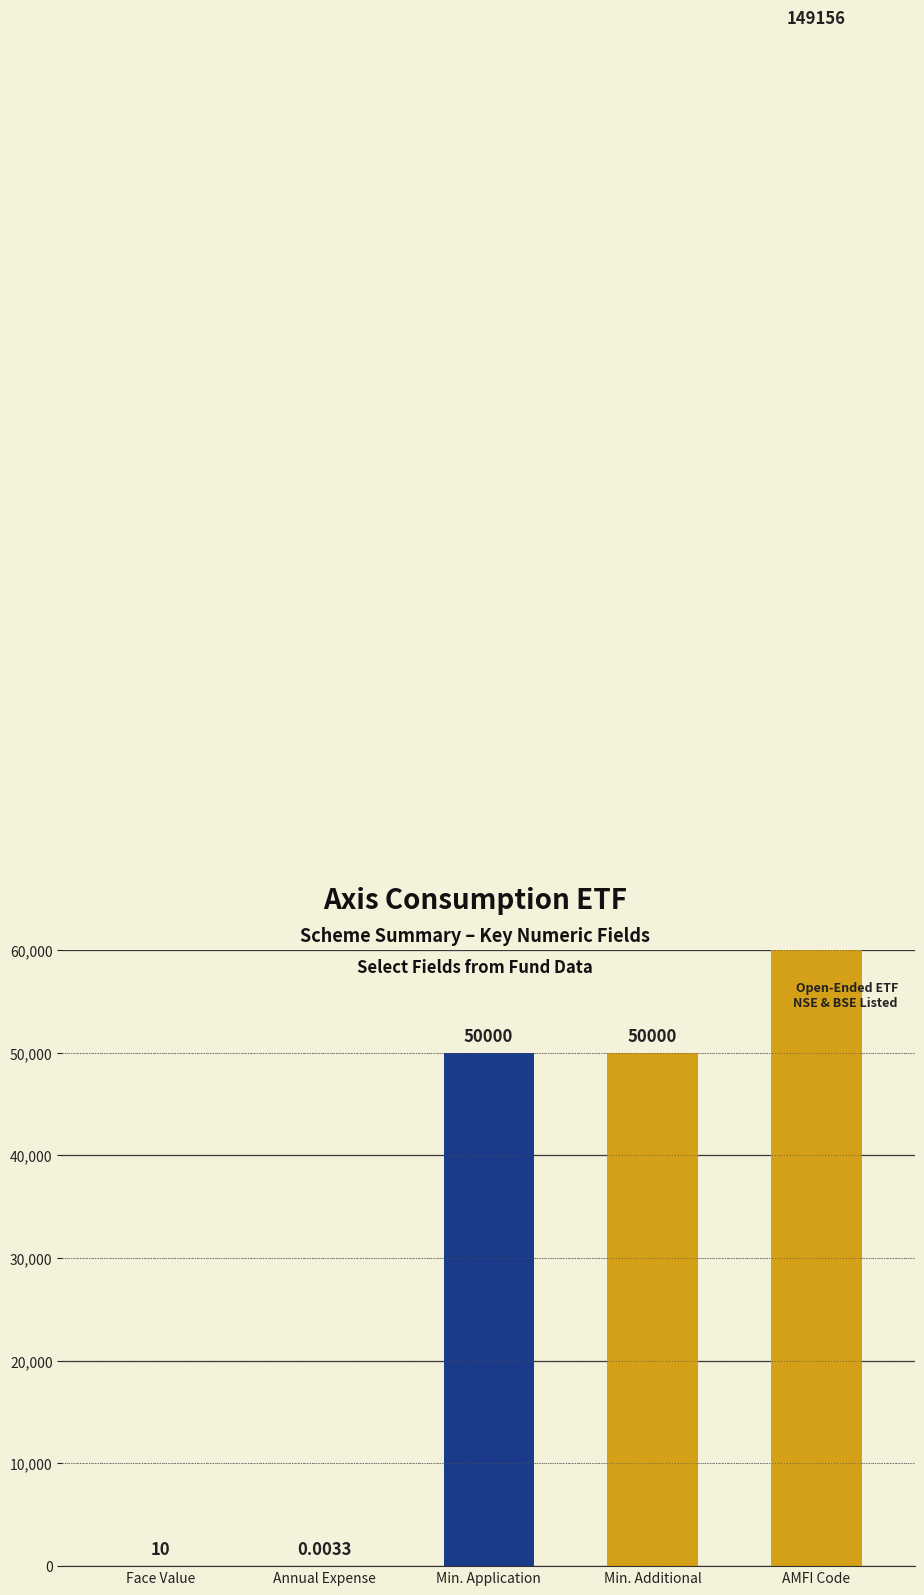

True or false: the data shows 73414.6 at Minimum Additional Amount.

False